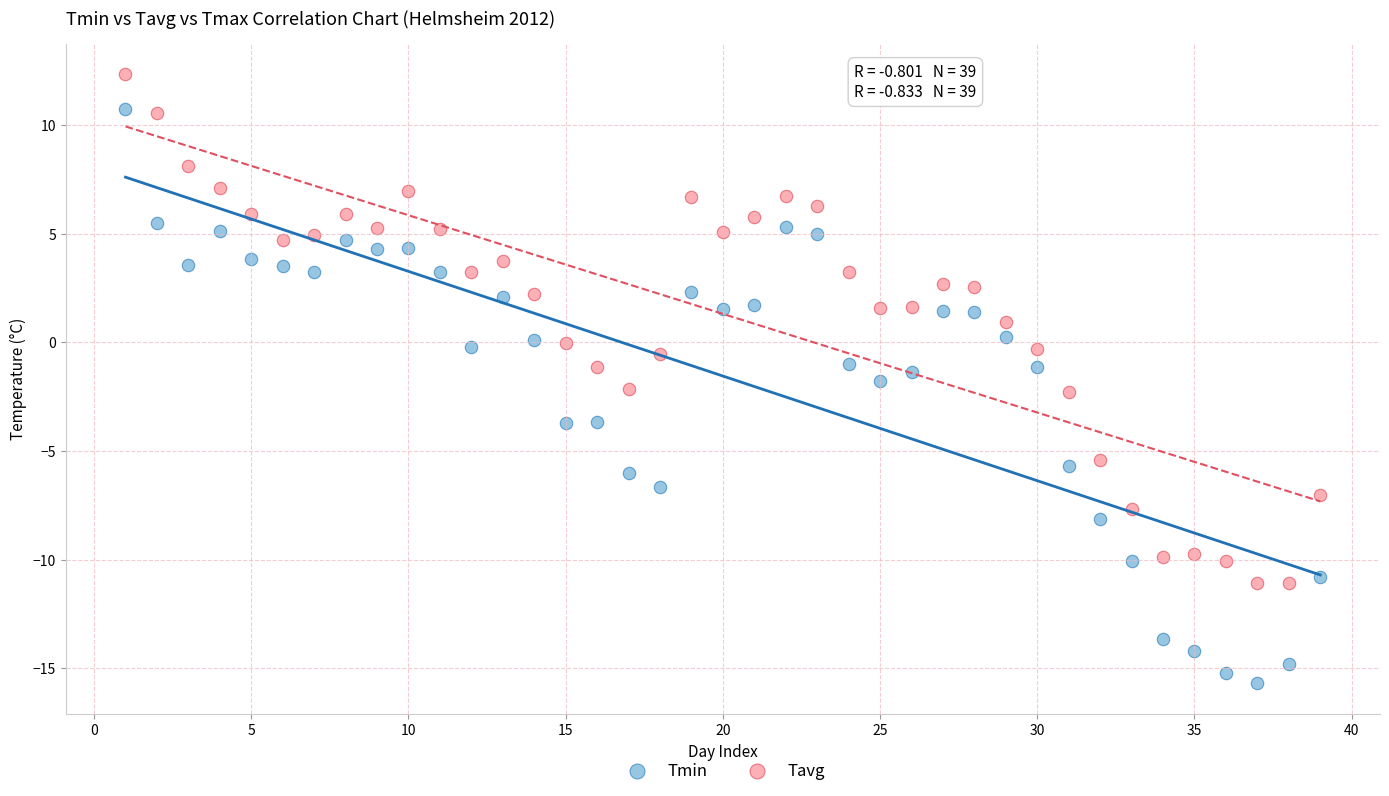

Which series has the largest Y range (max minus min)?

Tmin